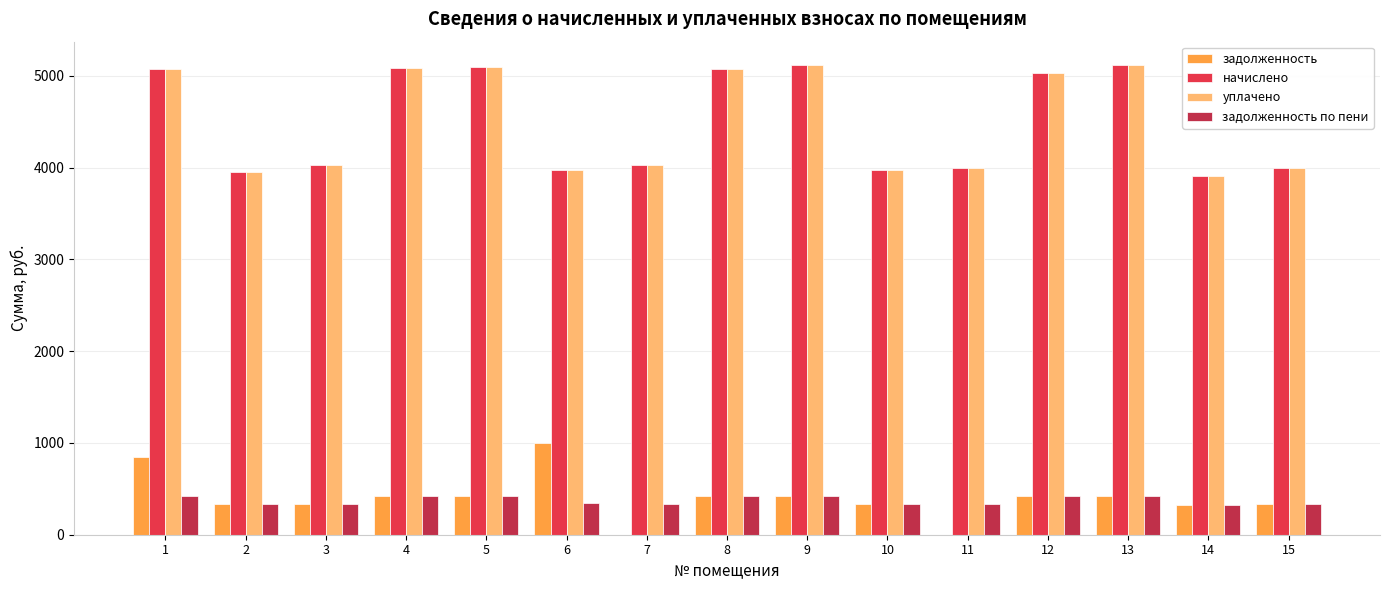

Is it true that уплачено equals 3974.4 at 6?

True